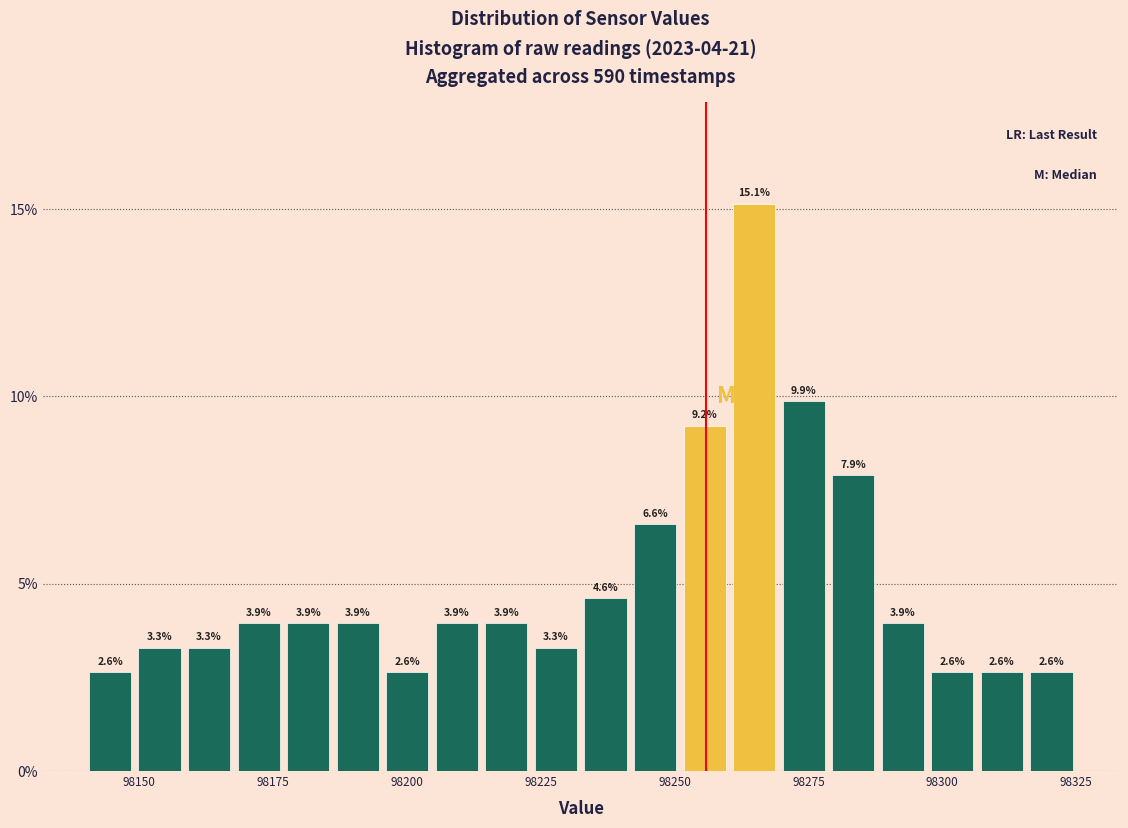

Read against the x-axis, roughly where is the centre of the tallest bar?

98265